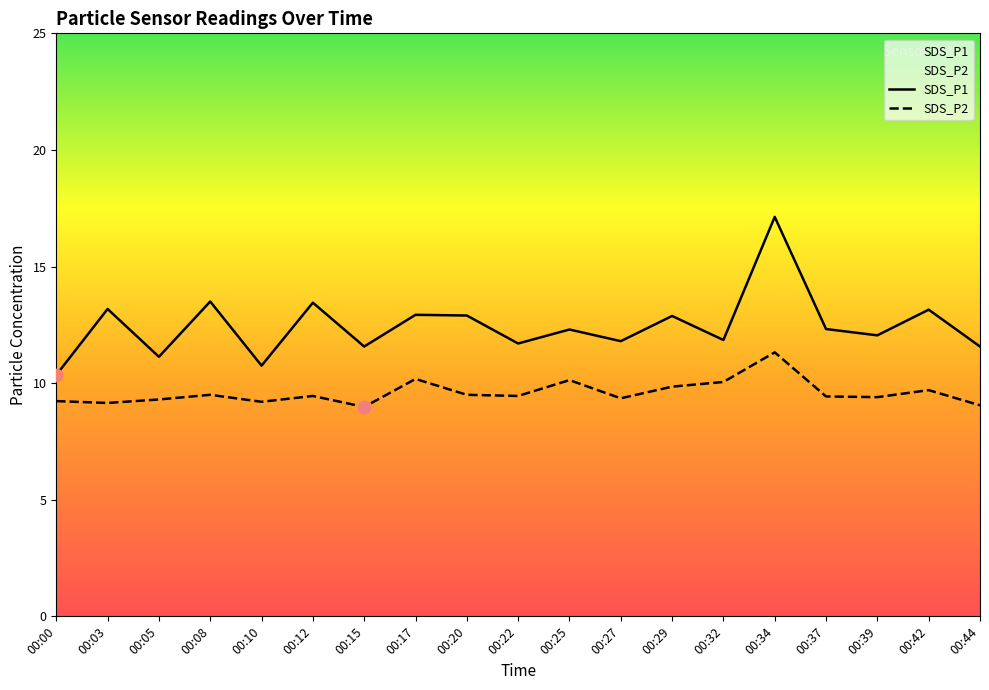

Which series has the largest Y range (max minus min)?

SDS_P1